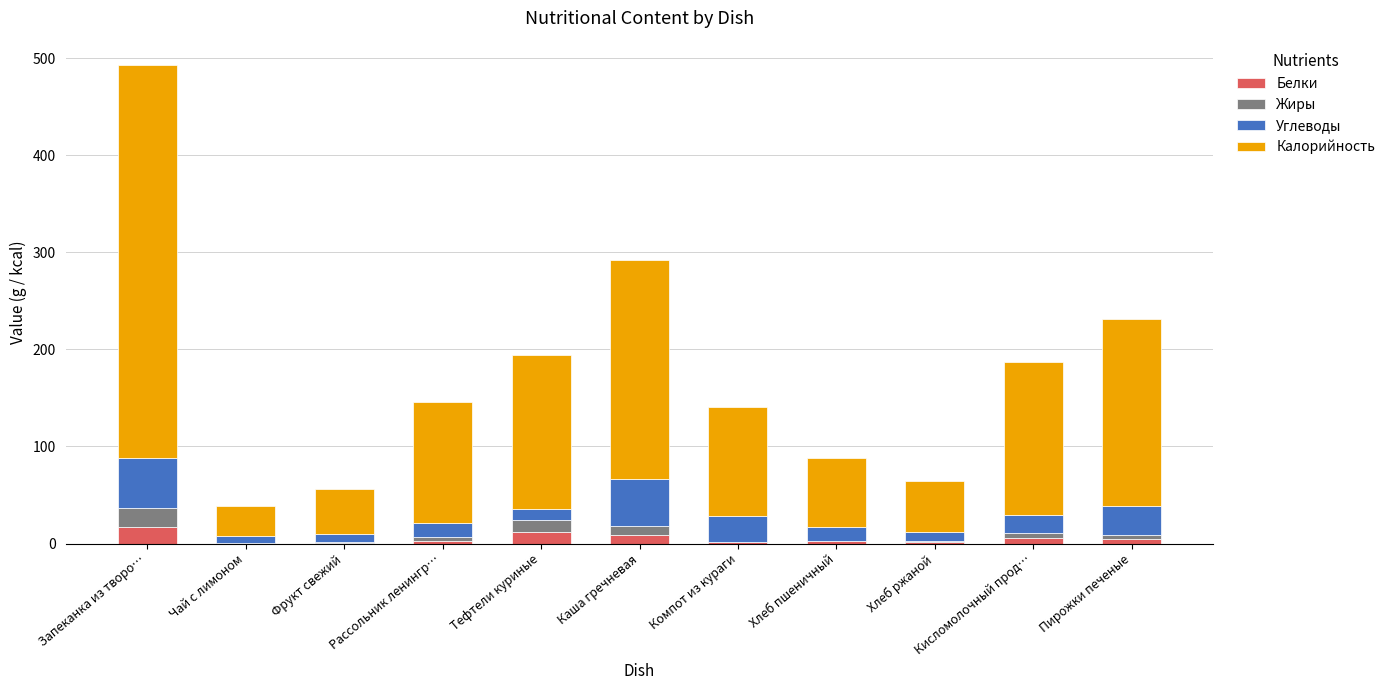

At which category is the sum across all series the highest?

Запеканка из творо…